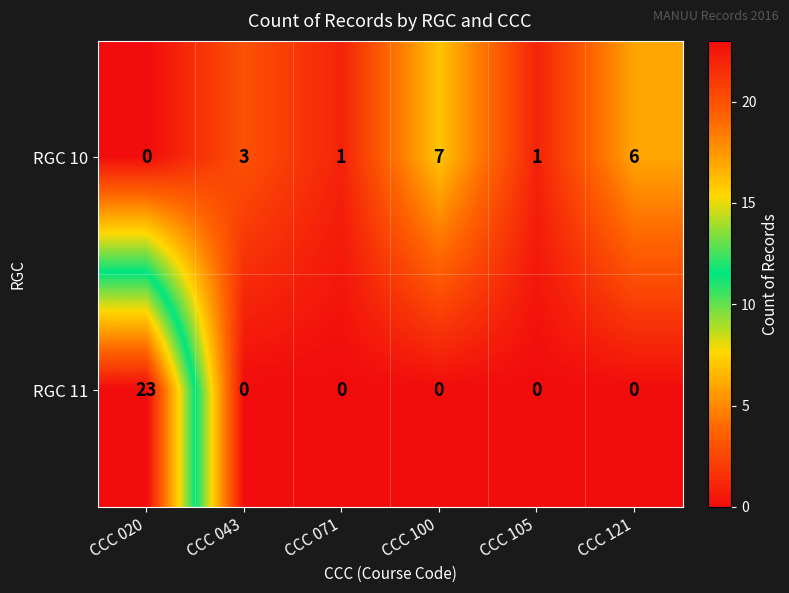

What is the difference between the maximum and minimum values in the RGC 10 series?

7